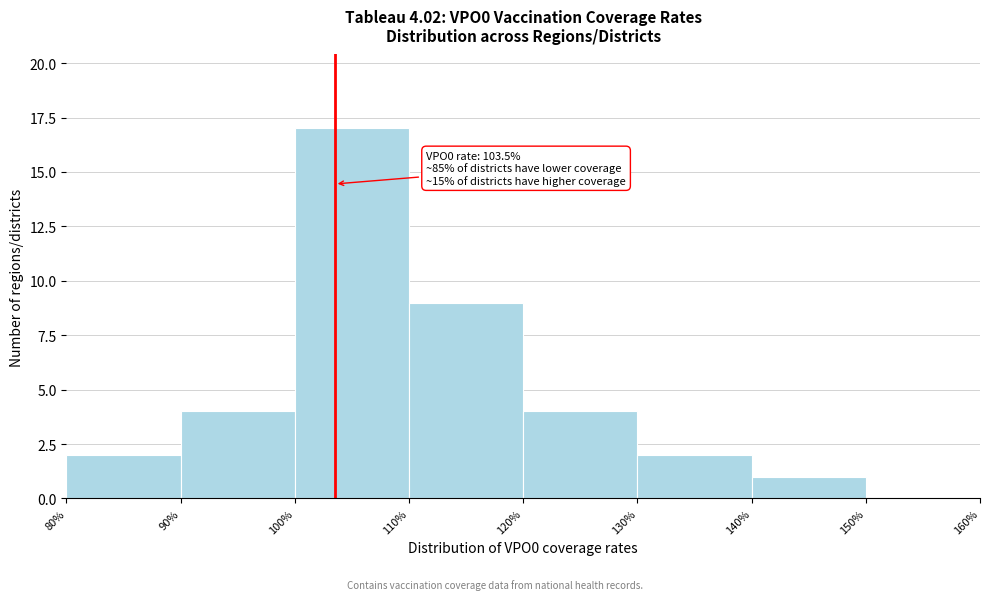

Which range on the x-axis has the tallest bar?

100% to 110%